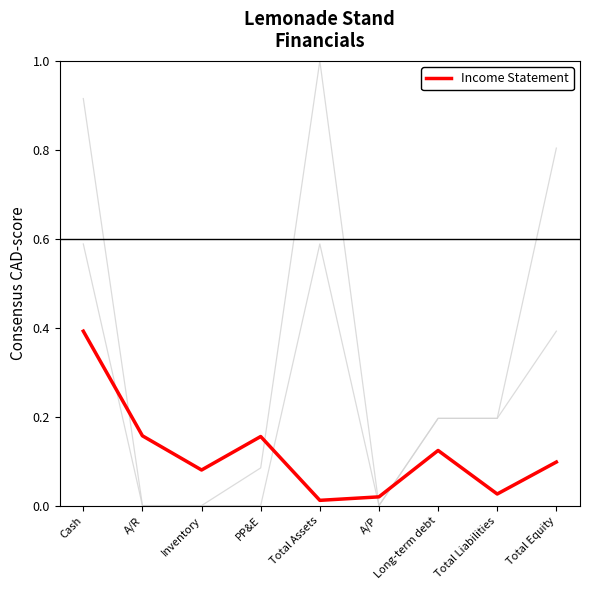

How many lines are shown in the chart?

3